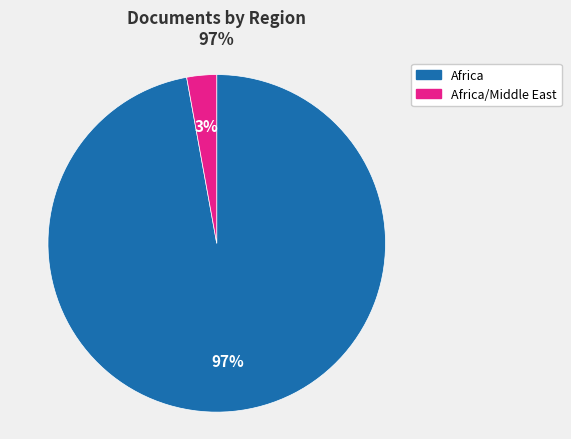

To the nearest percent, what is the average slice percentage?

50%